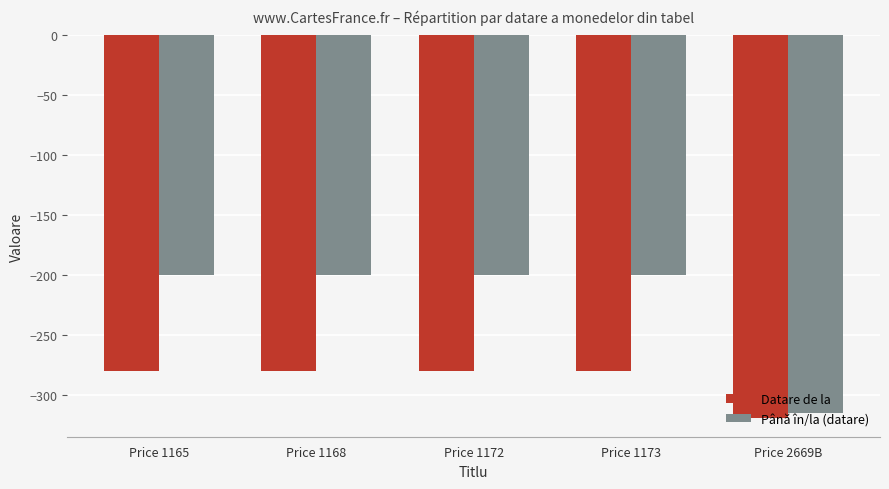

Which series has the widest spread of values?

Până în/la (datare)